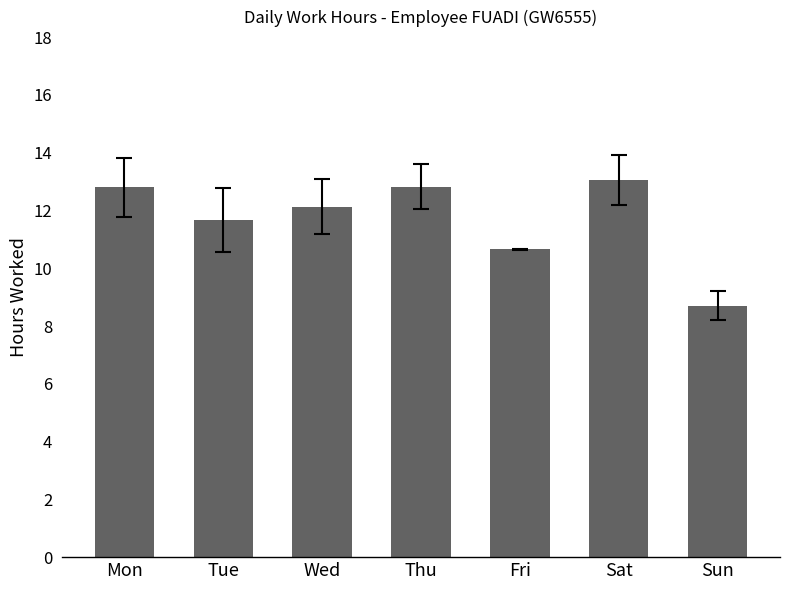

What is the change in value from Mon to Sun?

-4.1